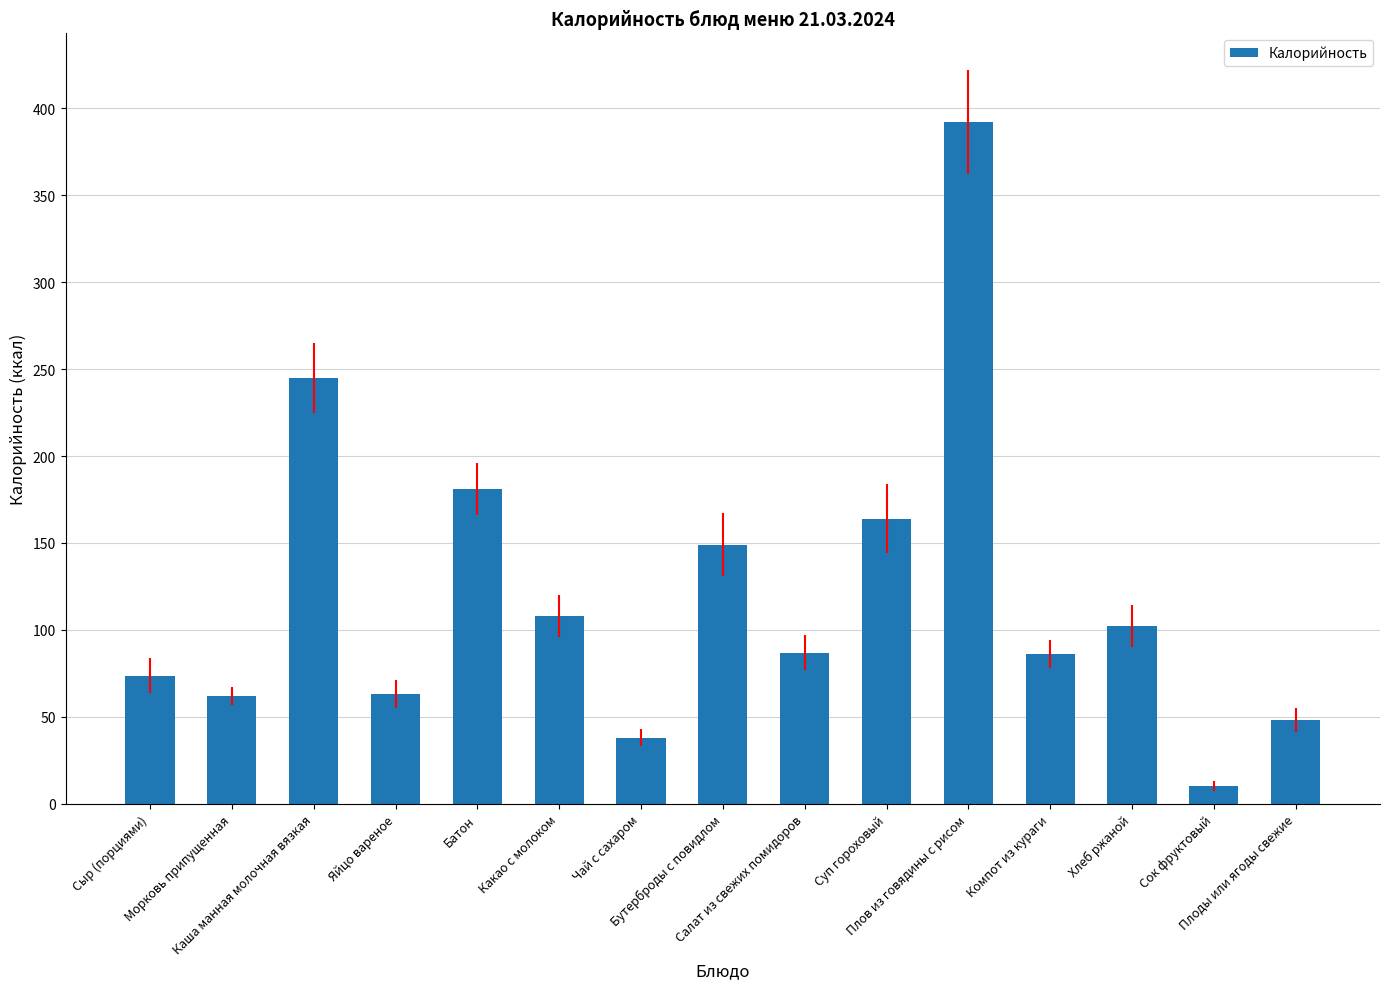

What is the difference between the values at Морковь припущенная and Батон?

119.0